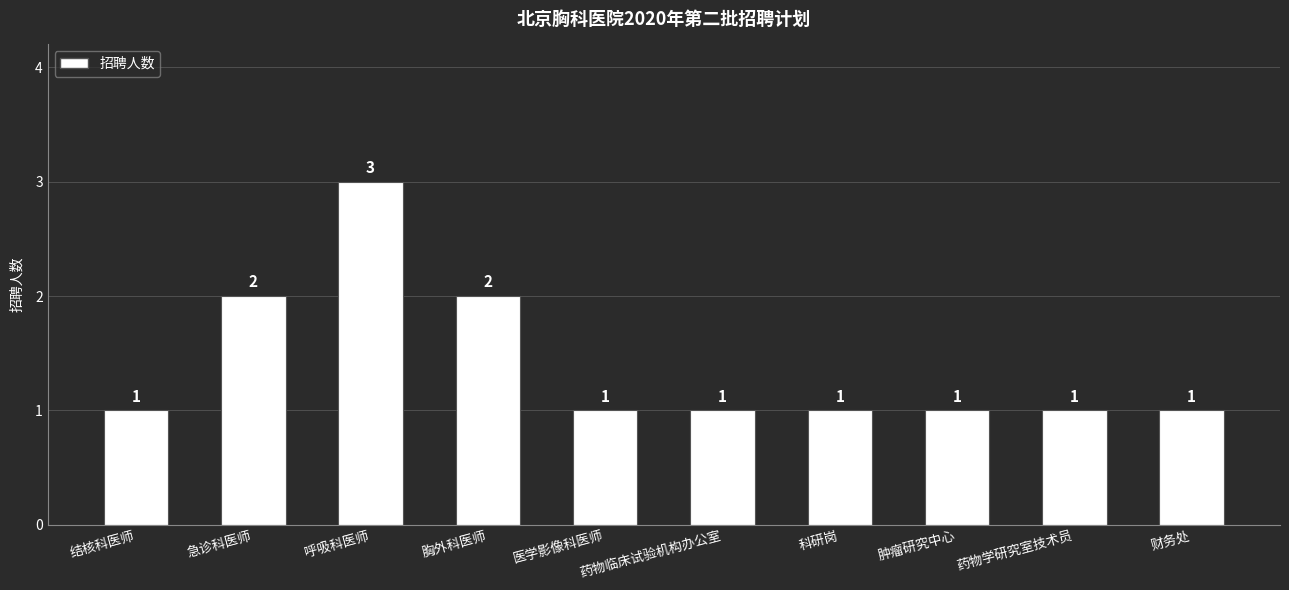

At which category does the chart reach its peak across all series?

呼吸科医师